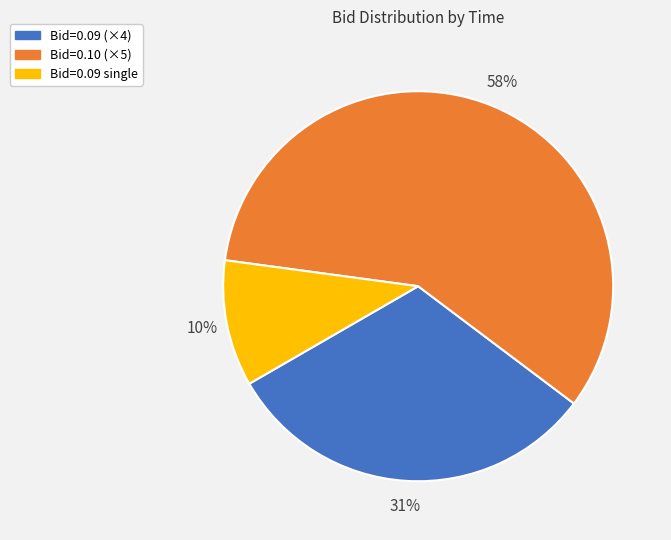

To the nearest percent, what is the difference between the Bid=0.09 (×4) and Bid=0.10 (×5) slice percentages?

27%